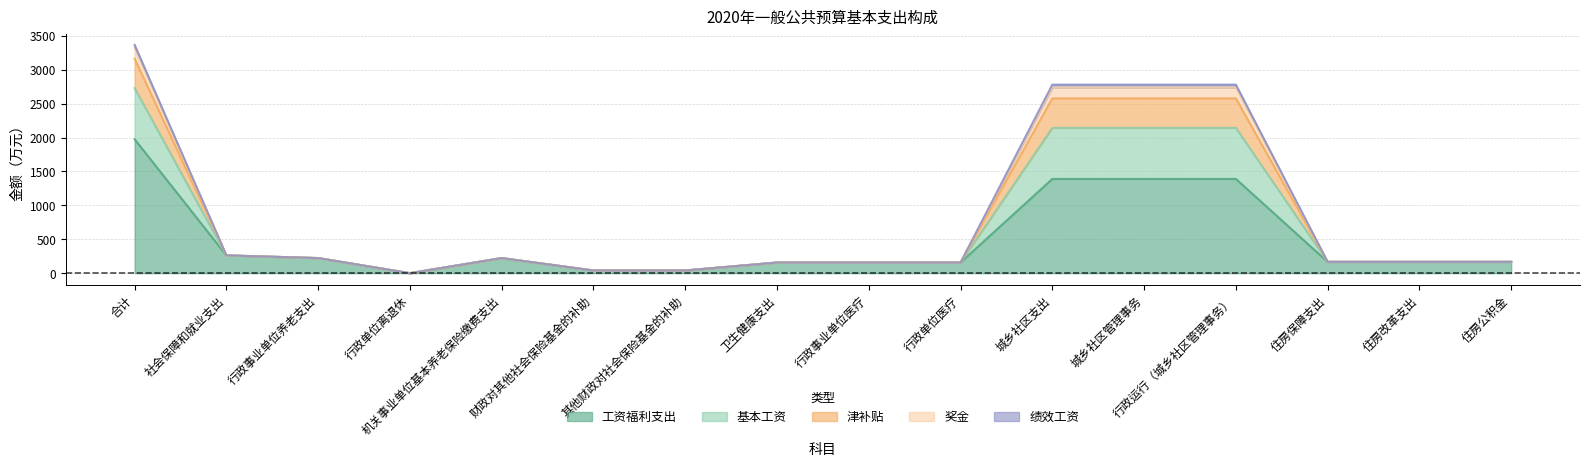

True or false: 工资福利支出 and 津补贴 intersect in this chart.

False